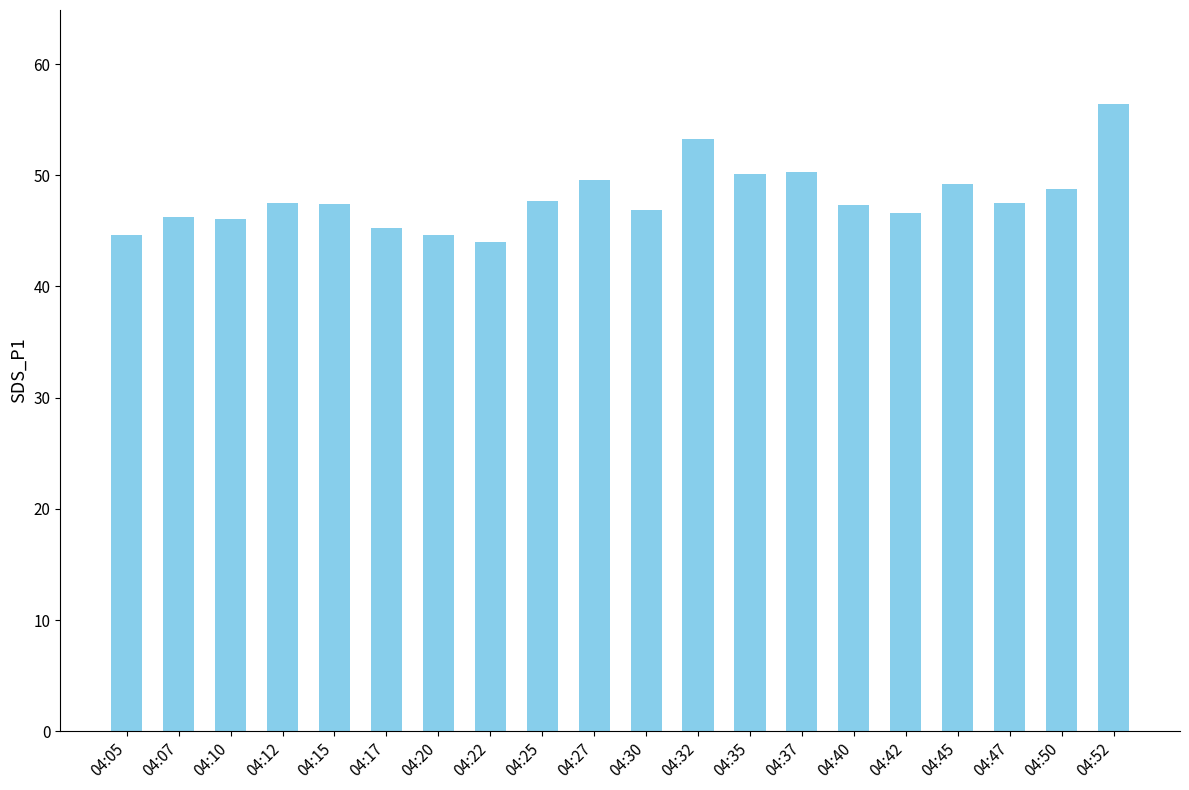

The chart shows a value of 12.0 at 04:20. True or false?

False